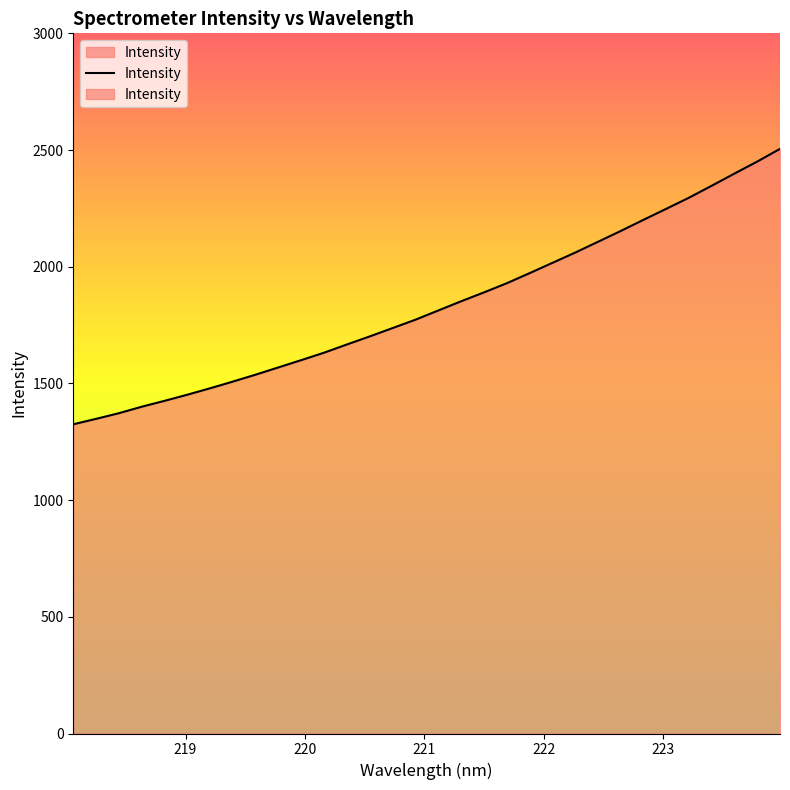

What is the smallest value displayed?

1324.9